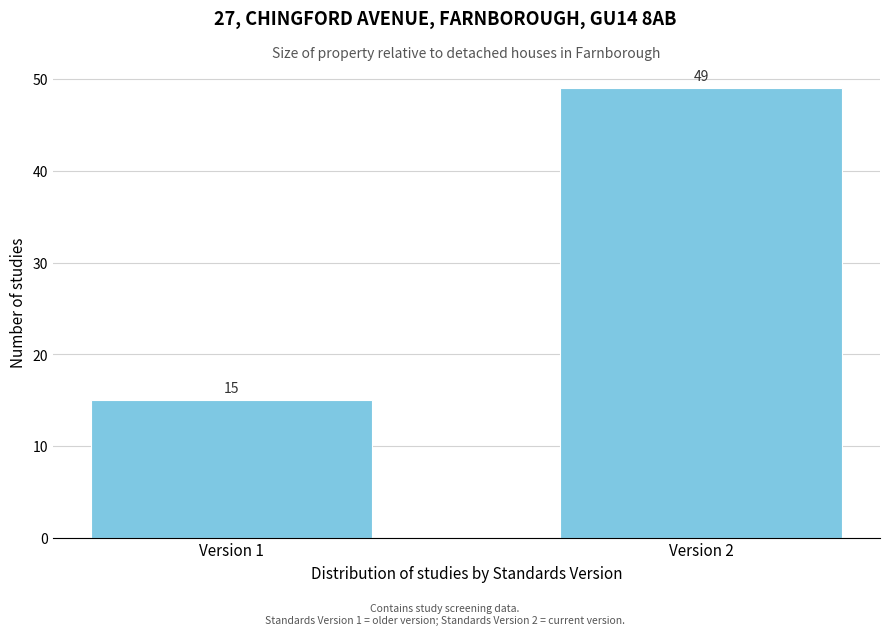

Reading left to right, list all the values displayed in this chart.

15	49